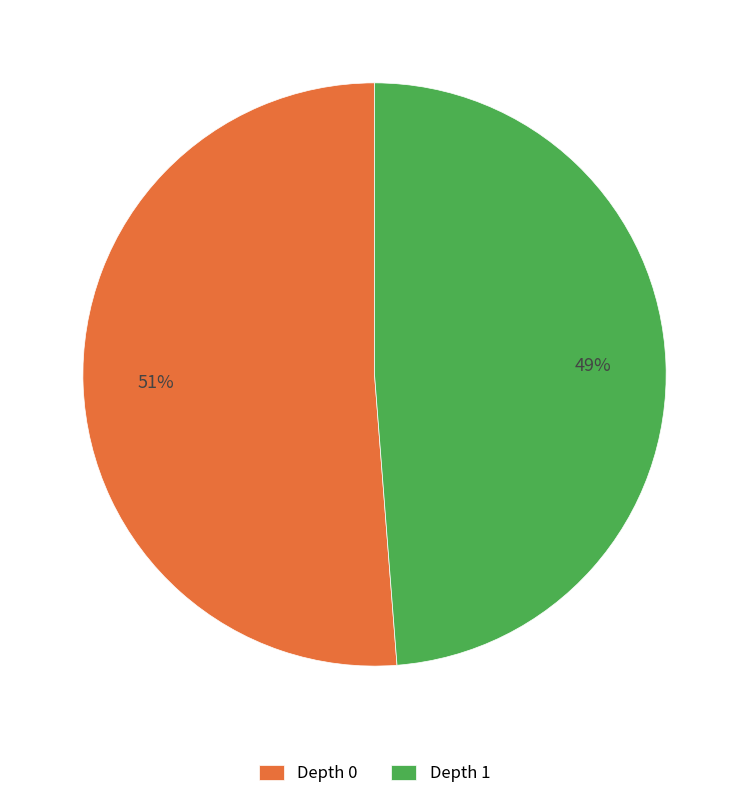

How many segments does this pie chart have?

2